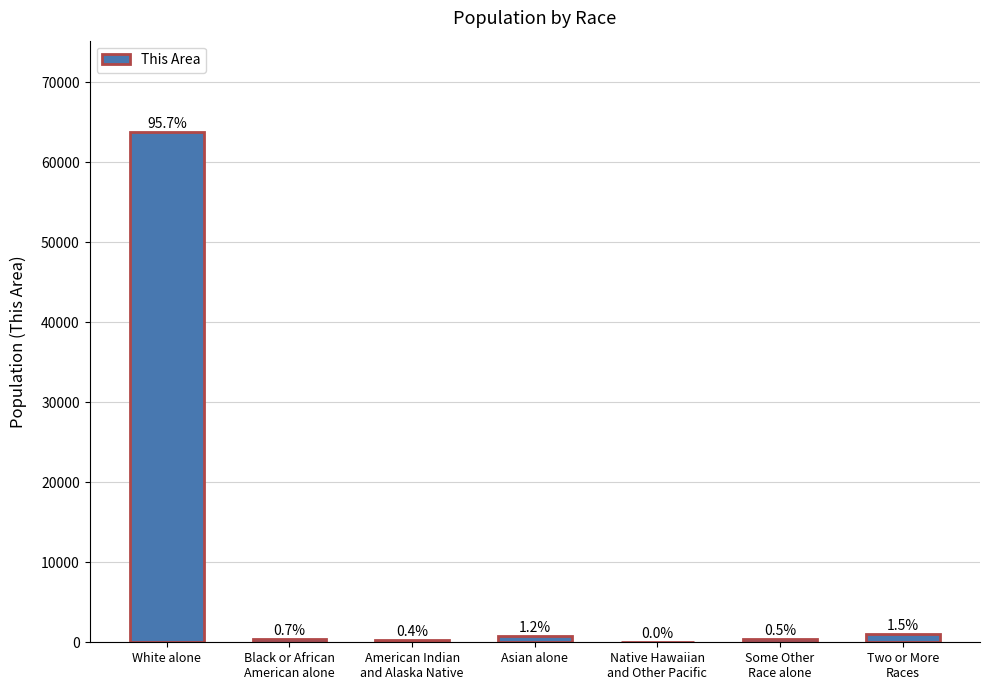

What is the maximum value shown in the chart?

63737